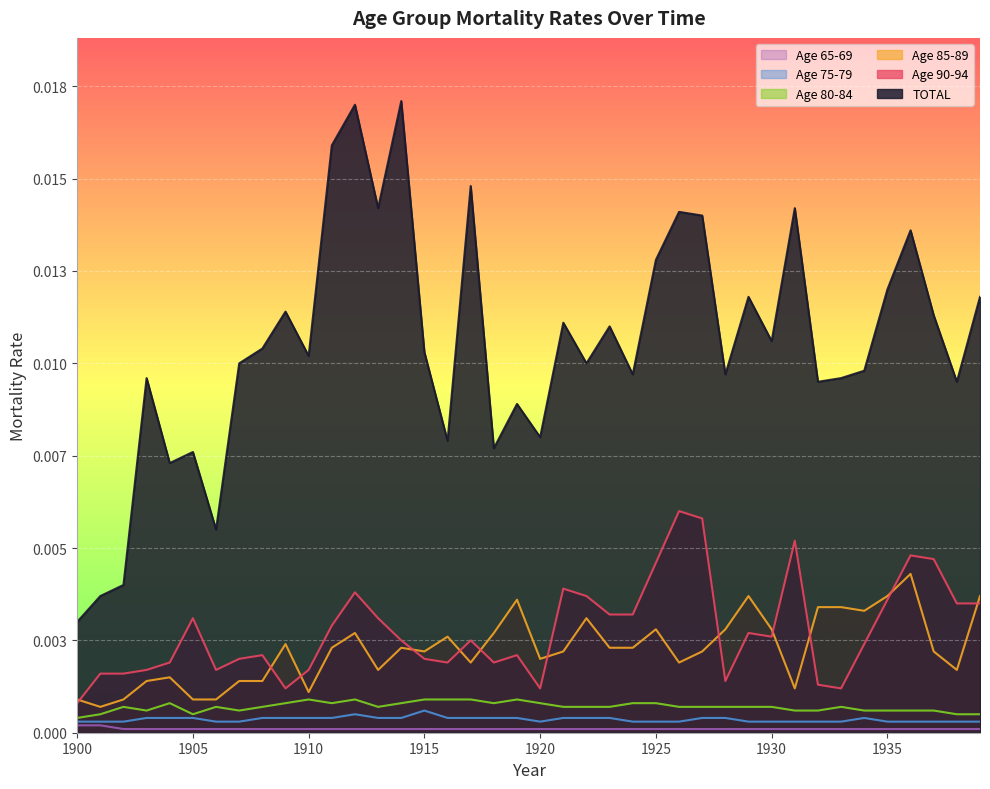

True or false: years_65_69 and years_85_89 intersect in this chart.

False